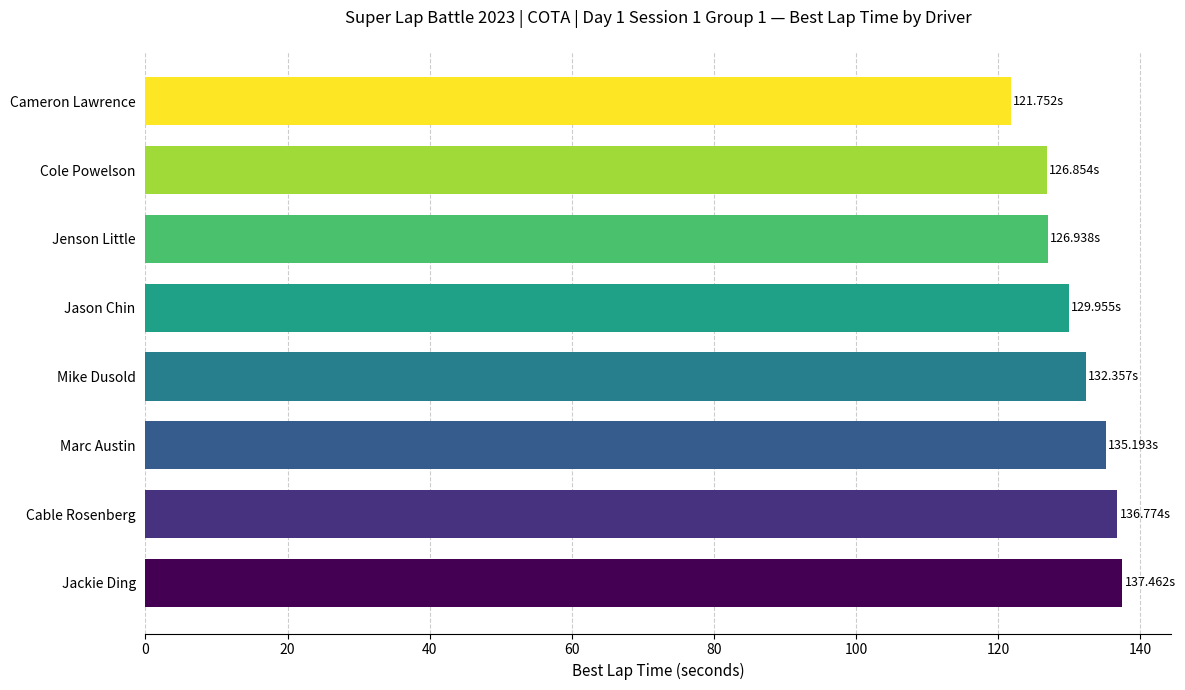

What is the label of the 1st bar from the top?

Cameron Lawrence